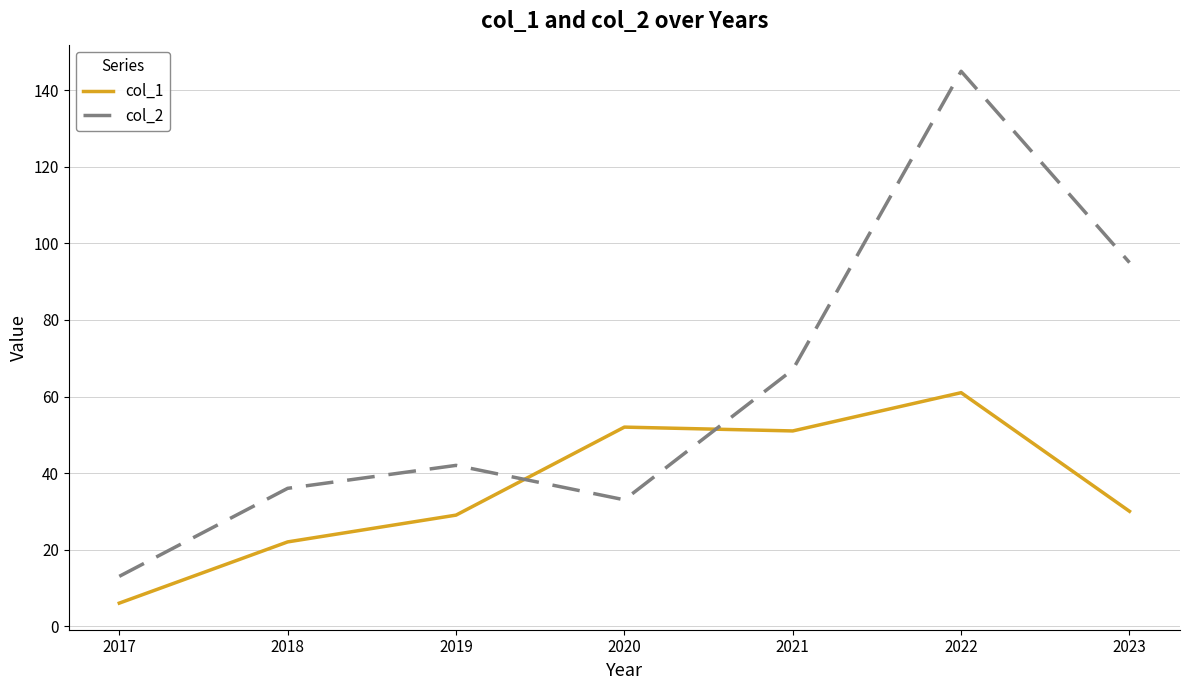

How many lines are shown in the chart?

2